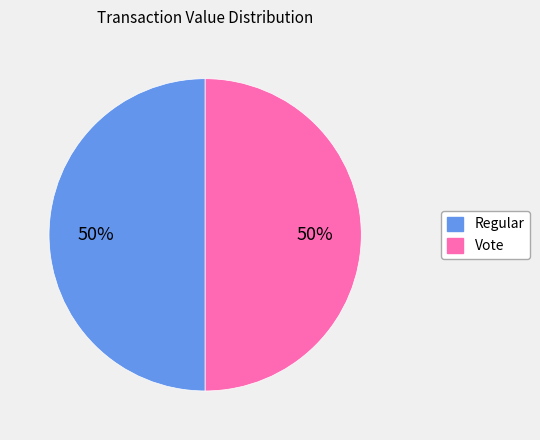

To the nearest percent, what is the average slice percentage?

50%